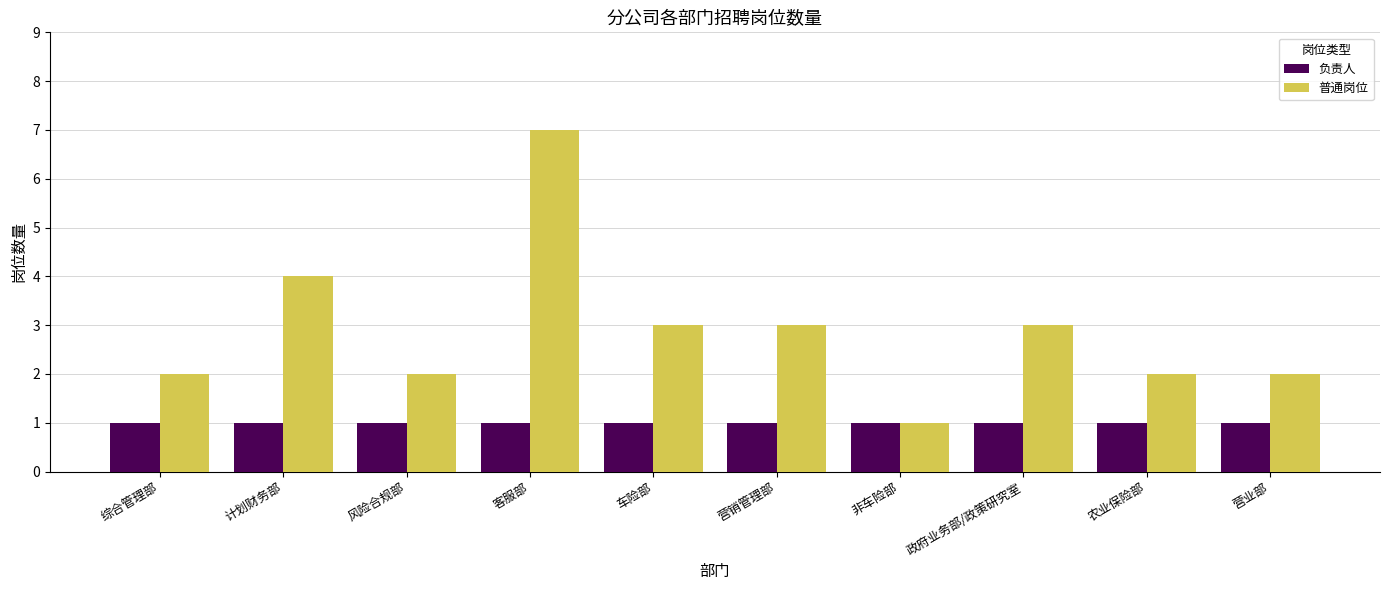

At how many categories does at least one series exceed 5?

1